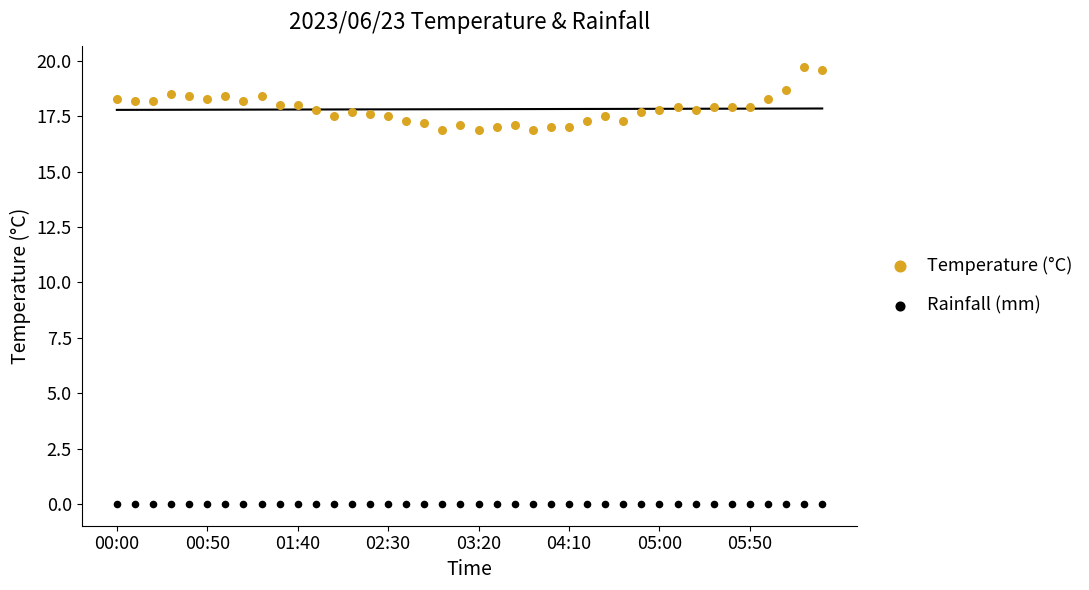

Which series reaches the maximum Y coordinate?

Temperature (°C)